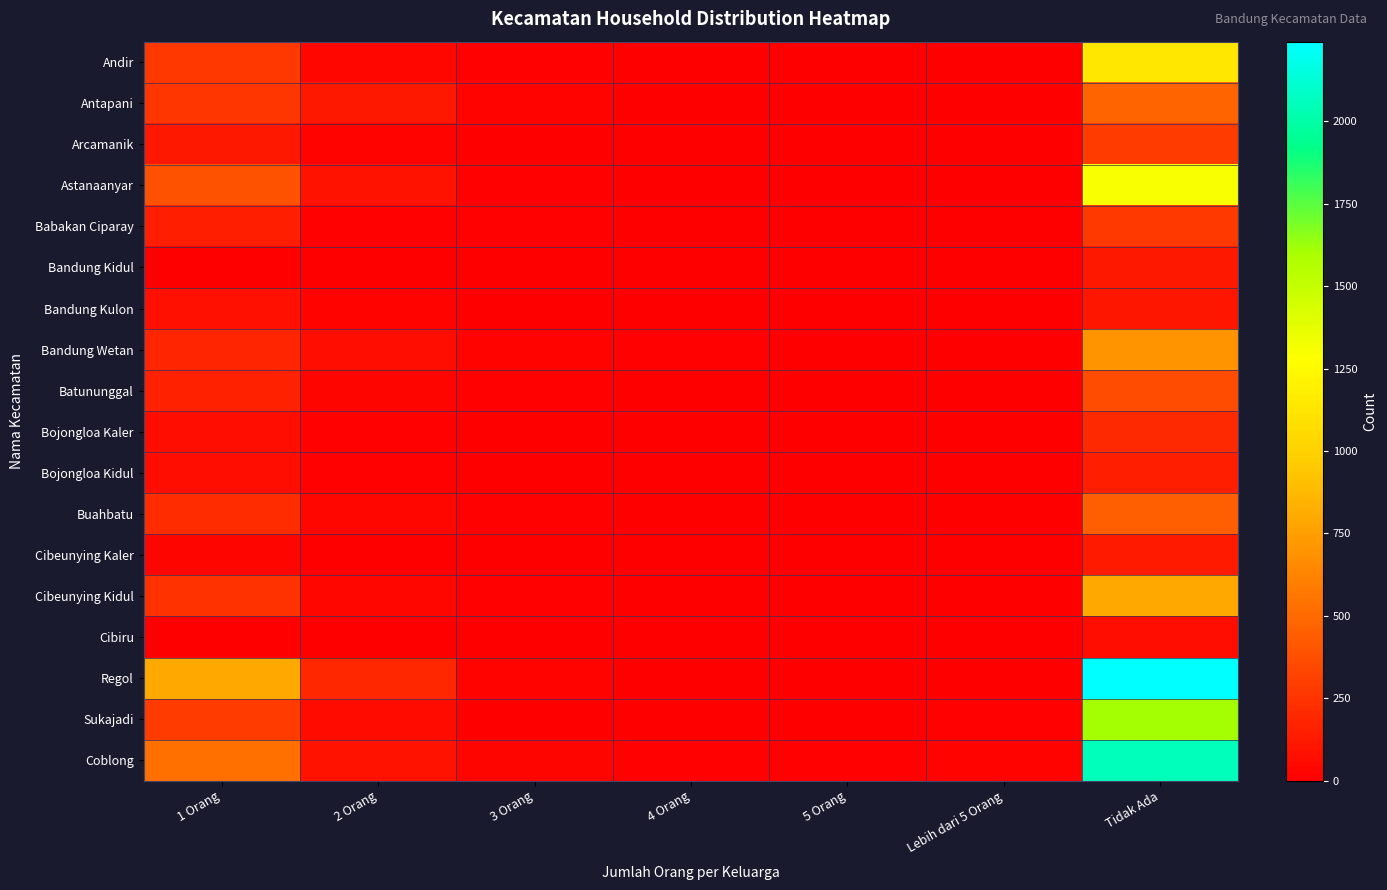

At how many categories does at least one series exceed 1411?

1